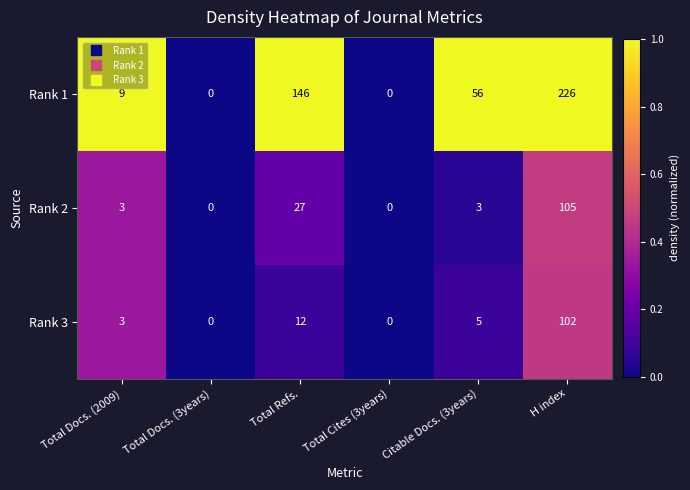

Is it true that Rank 2 equals 1 at Citable Docs. (3years)?

False